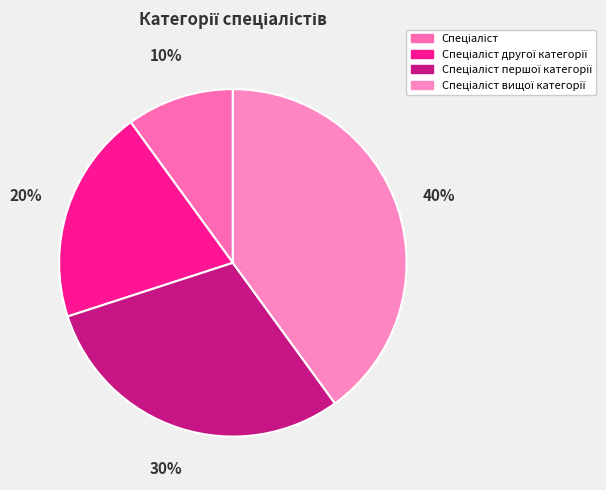

Count the number of slices in the pie.

4